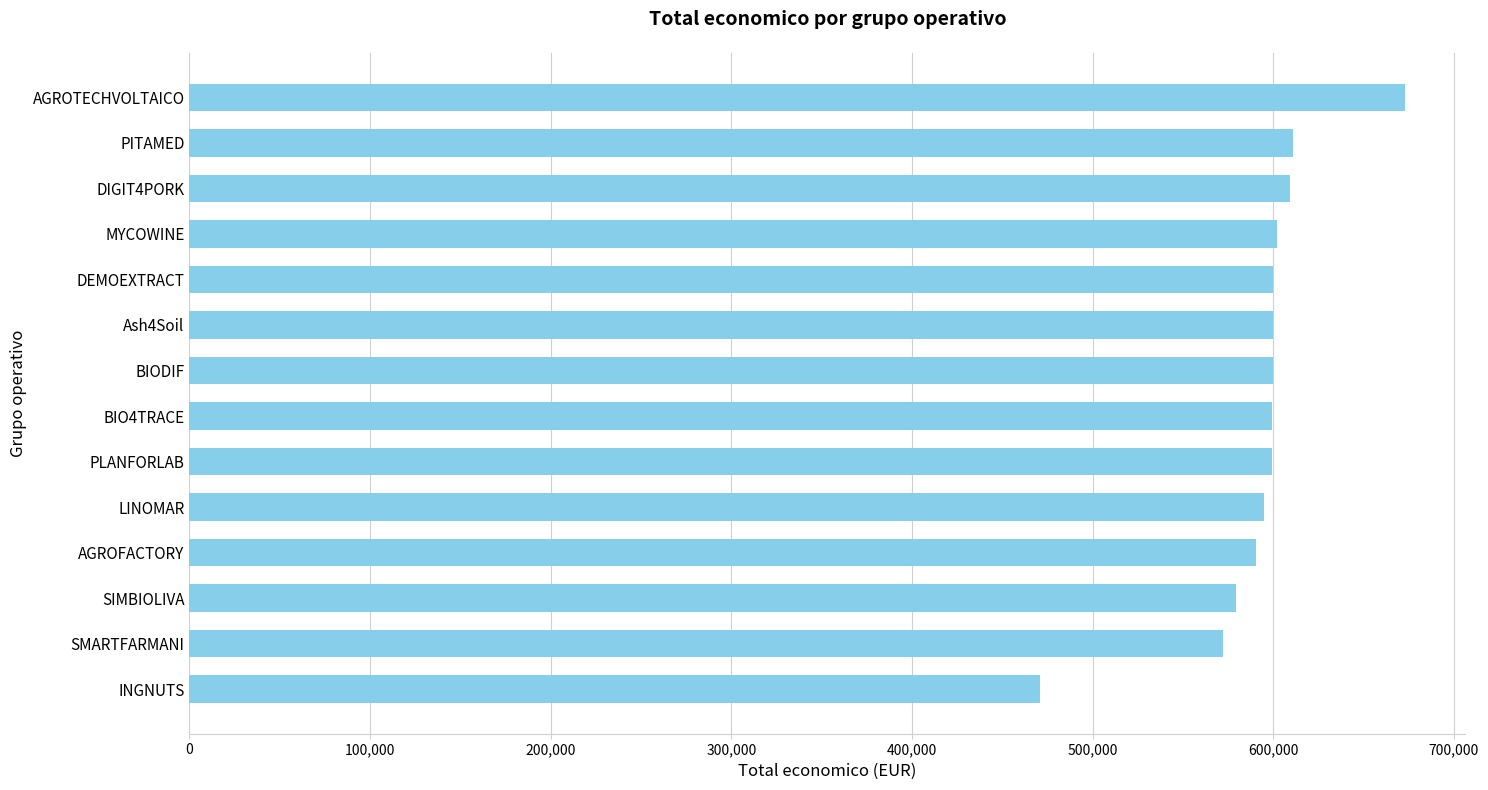

How many data points does each series have?

14